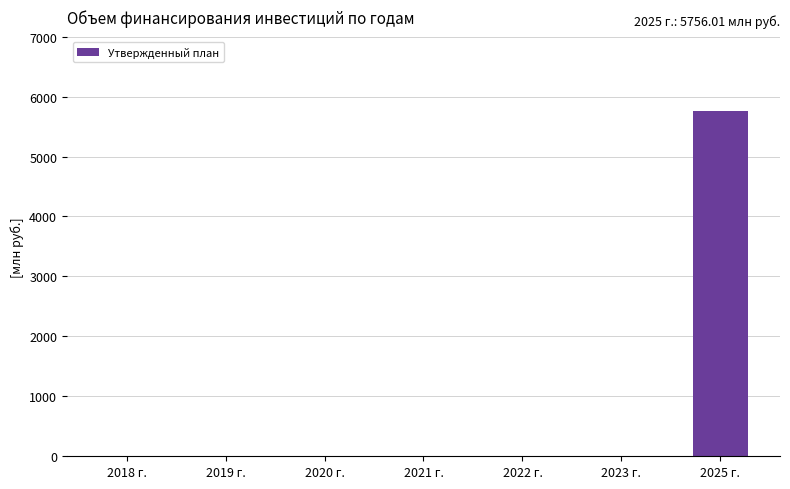

True or false: the data shows 0.0 at 2019 г..

True